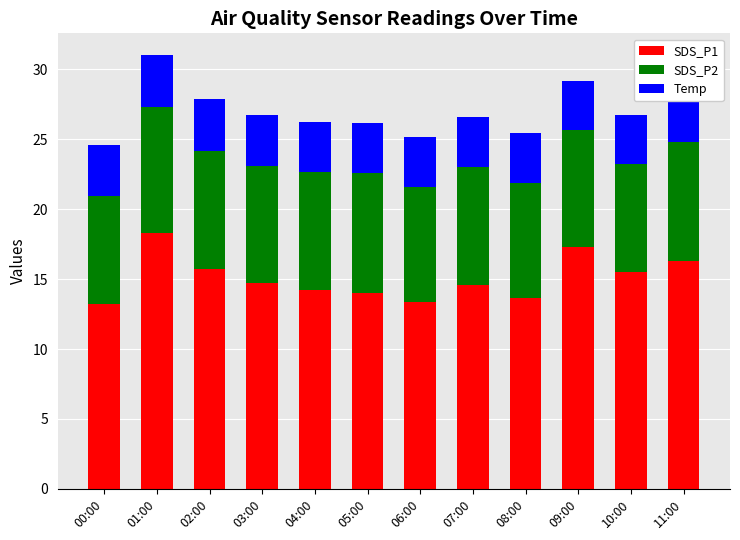

Between 06:00 and 04:00, which is larger?

04:00